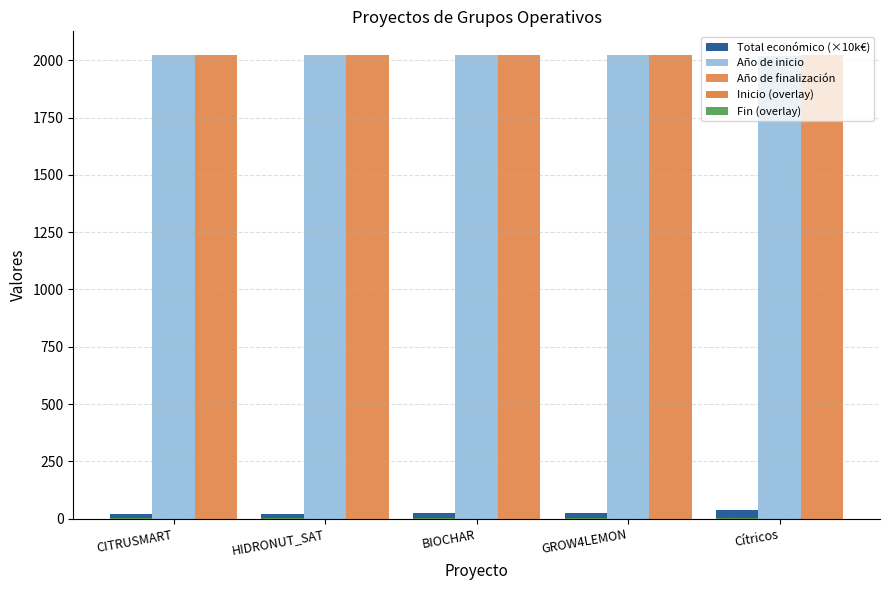

What is the value of the Año de finalización bar at the 4th from the left?

2025.0